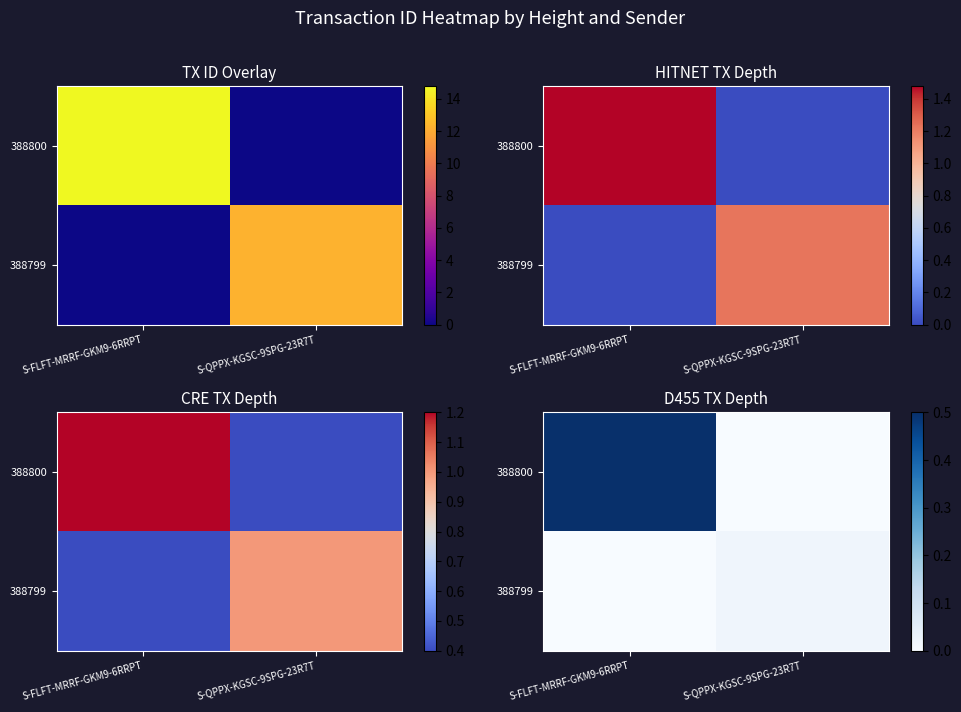

The value of 388800 at S-FLFT-MRRF-GKM9-6RRPT is 0.5. True or false?

True